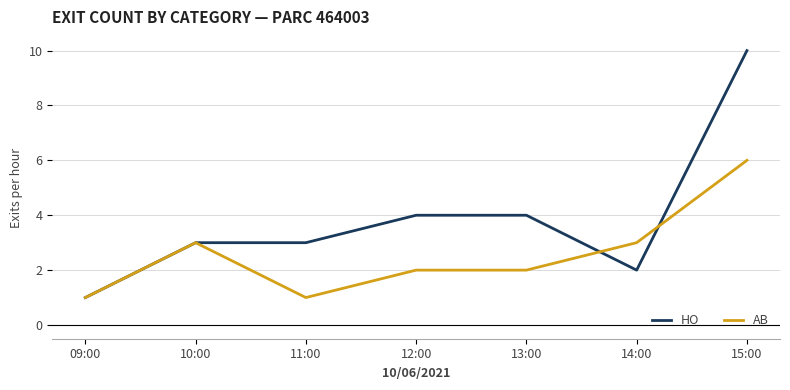

Count the HO values in the range 2 to 4.

5